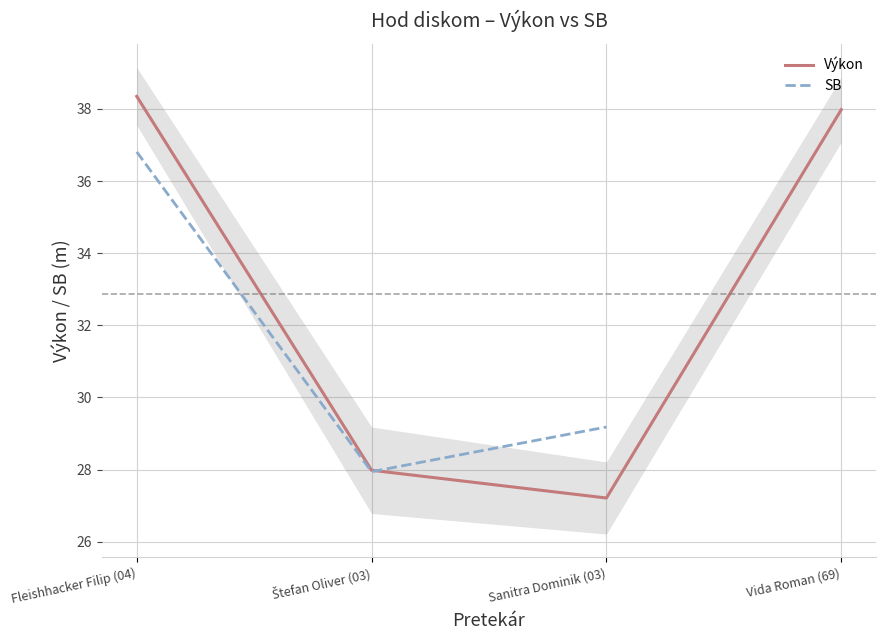

How many data points does each series have?

4